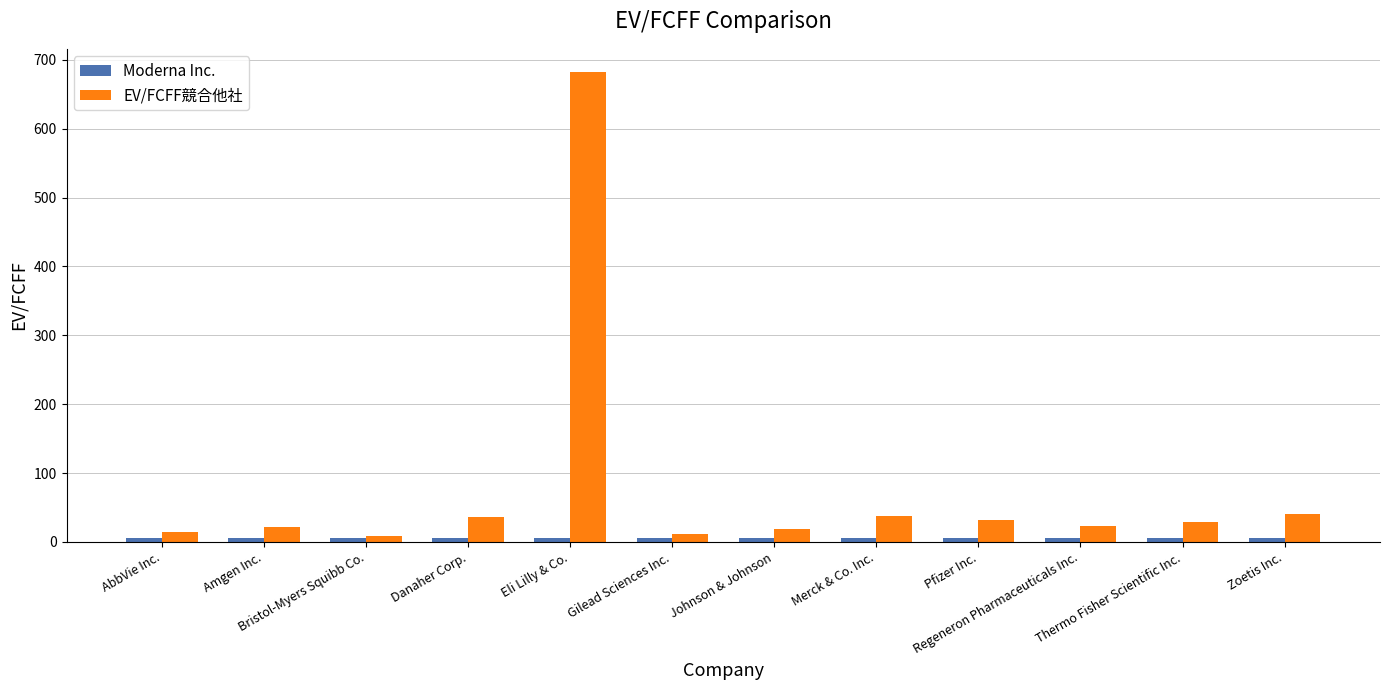

What is the difference between the highest and lowest values at AbbVie Inc.?

8.4